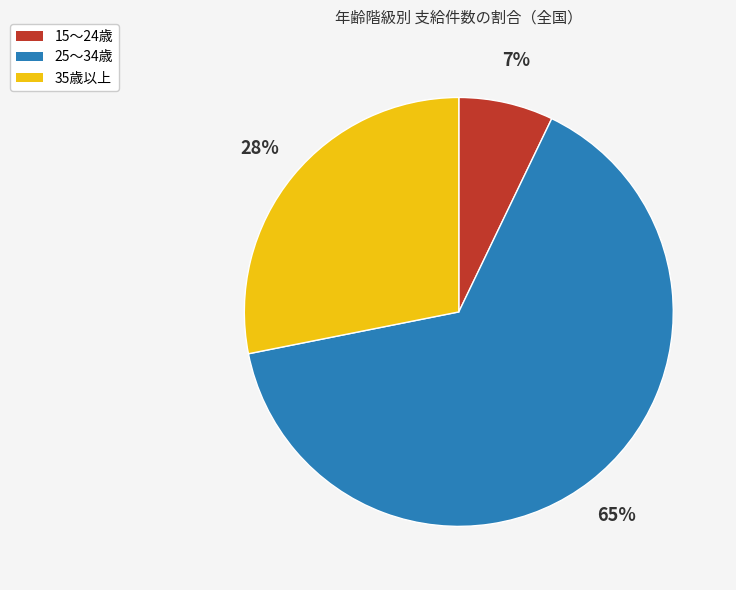

To the nearest percent, what is the average slice percentage?

33%